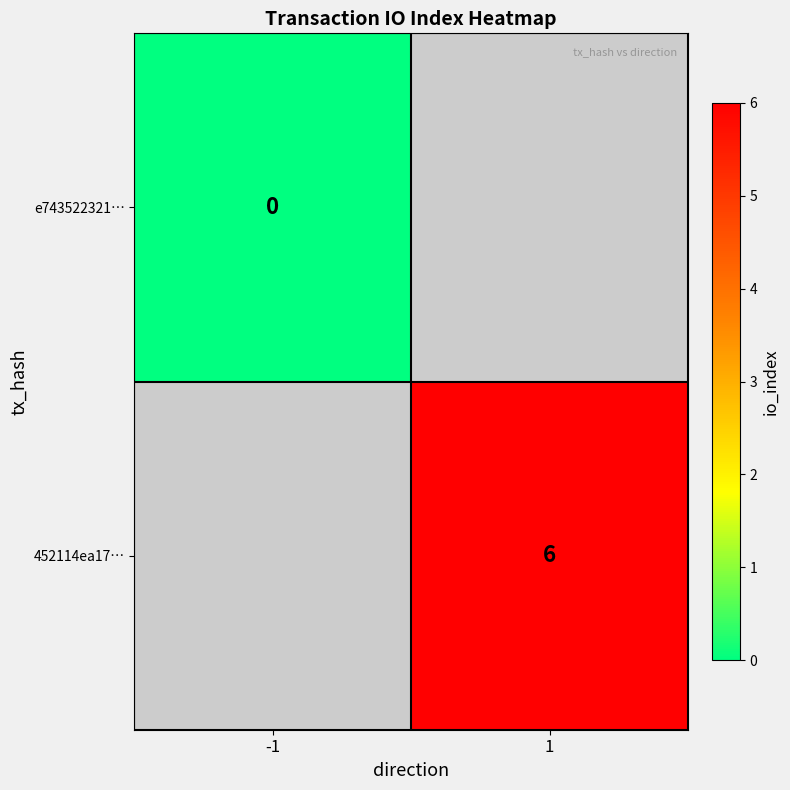

The value of 452114ea17… at 1 is 6. True or false?

True